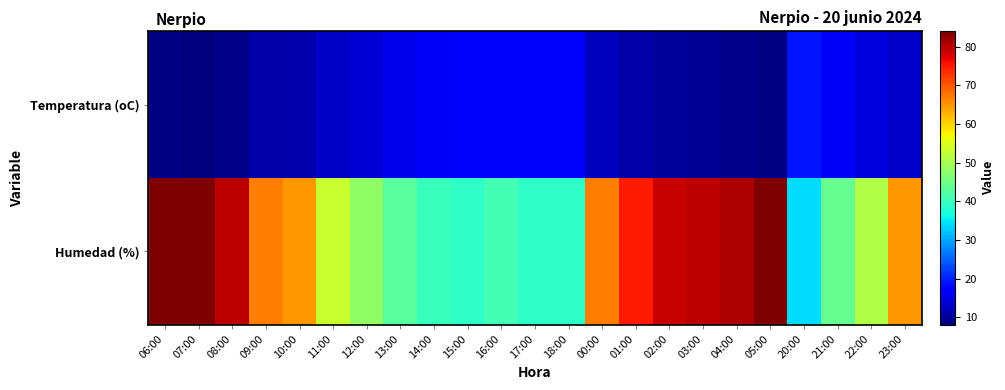

Reading left to right, list all the values displayed in this chart.

Temperatura (oC): 06:00=8.5	07:00=8.1	08:00=8.8	09:00=10.8	10:00=11.1	11:00=12.9	12:00=14.0	13:00=15.3	14:00=16.2	15:00=17.4	16:00=17.3	17:00=17.7	18:00=17.4	00:00=12.5	01:00=10.9	02:00=10.1	03:00=9.7	04:00=9.1	05:00=8.6	20:00=19.2	21:00=16.3	22:00=14.4	23:00=13.2
Humedad (%): 06:00=84.0	07:00=84.0	08:00=80.0	09:00=67.0	10:00=65.0	11:00=53.0	12:00=48.0	13:00=43.0	14:00=40.0	15:00=39.0	16:00=41.0	17:00=39.0	18:00=39.0	00:00=67.0	01:00=75.0	02:00=79.0	03:00=80.0	04:00=81.0	05:00=84.0	20:00=34.0	21:00=44.0	22:00=51.0	23:00=65.0